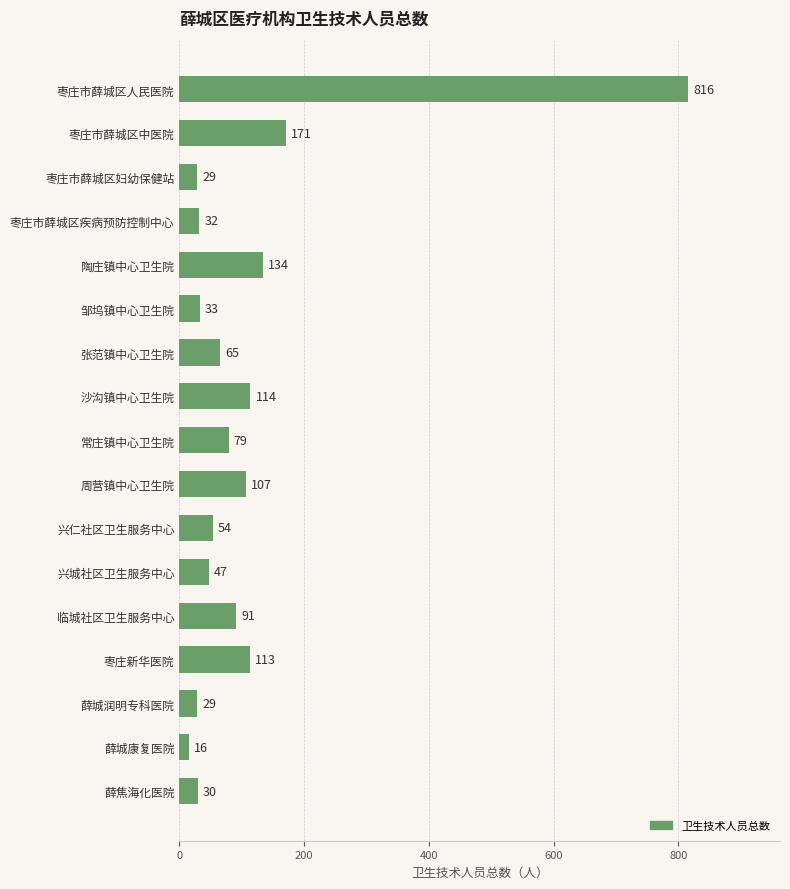

The value at 枣庄新华医院 is 113. True or false?

True